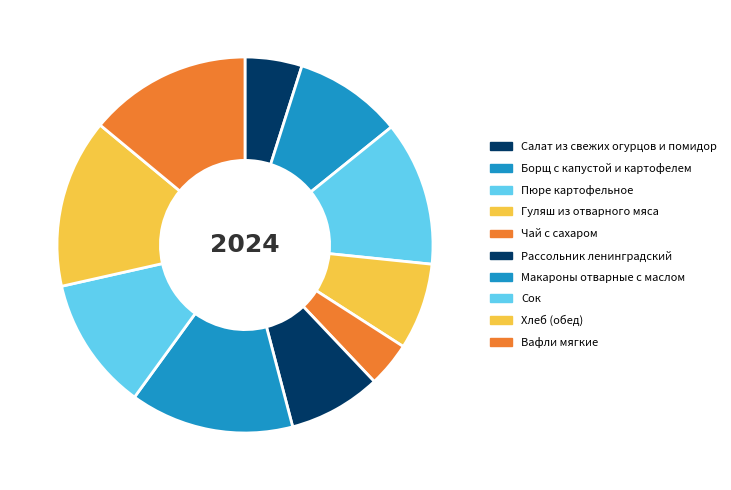

Which category has the smallest portion of the pie?

Чай с сахаром